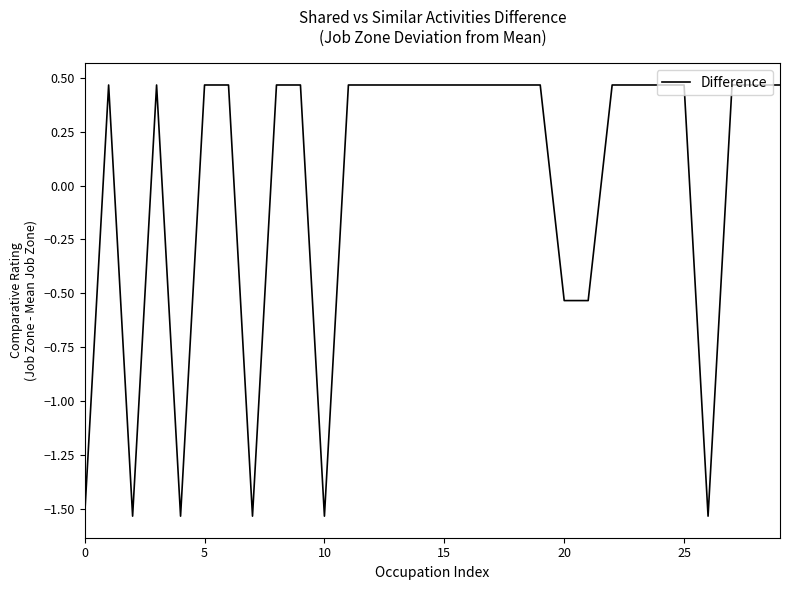

What is the label of the 4th point from the right?

26